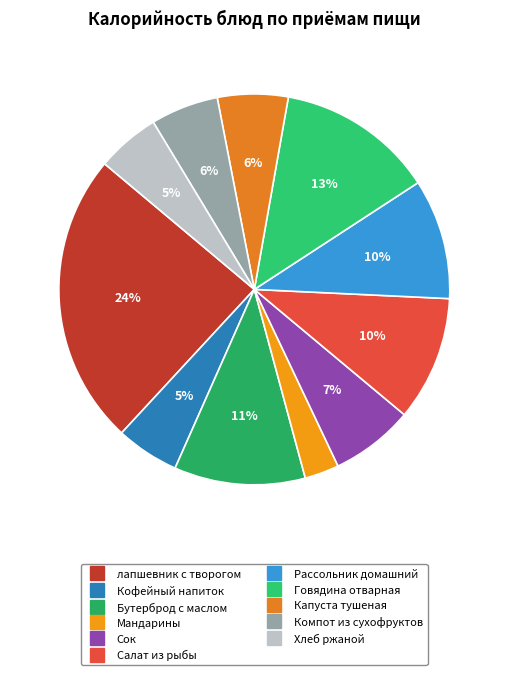

Rank the categories by value from highest to lowest.

лапшевник с творогом, Говядина отварная, Бутерброд с маслом, Салат из рыбы, Рассольник домашний, Сок, Капуста тушеная, Компот из сухофруктов, Кофейный напиток, Хлеб ржаной, Мандарины